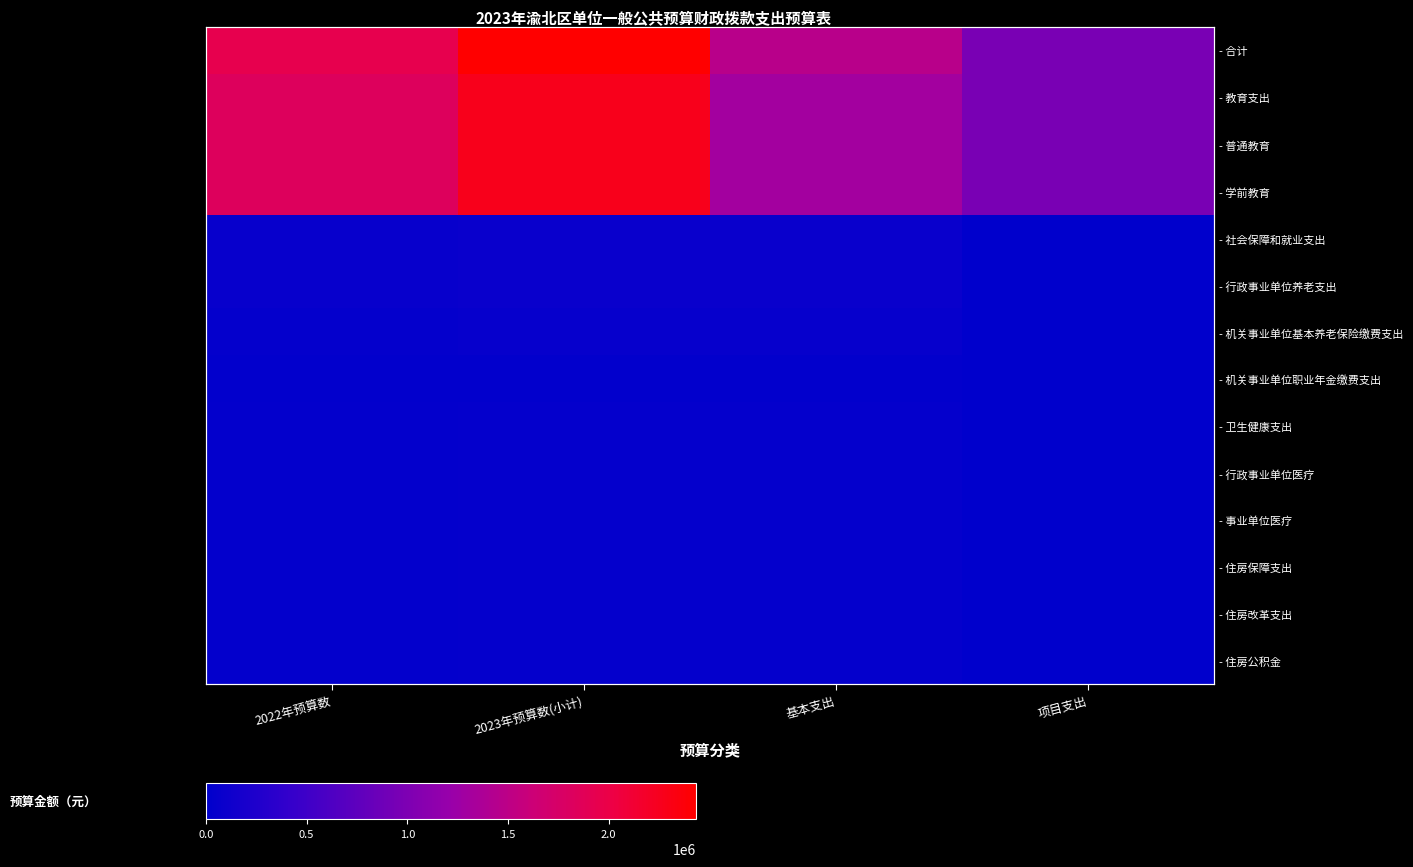

What is the total value across all series at 2023年预算数(小计)?

9737939.5